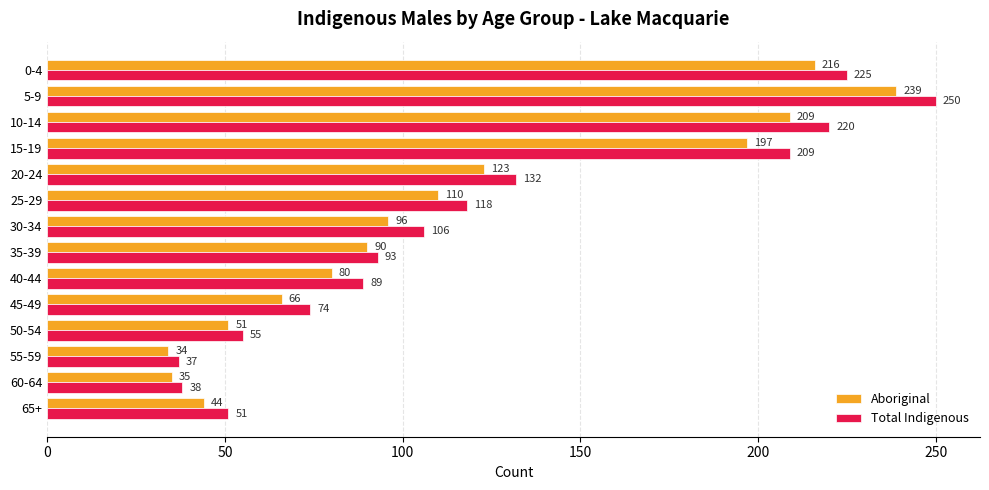

Rank the series by their average value, from highest to lowest.

Total Indigenous, Aboriginal